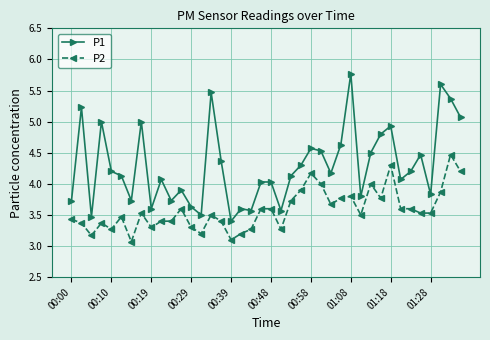

Rank the series by their average value, from lowest to highest.

P2, P1